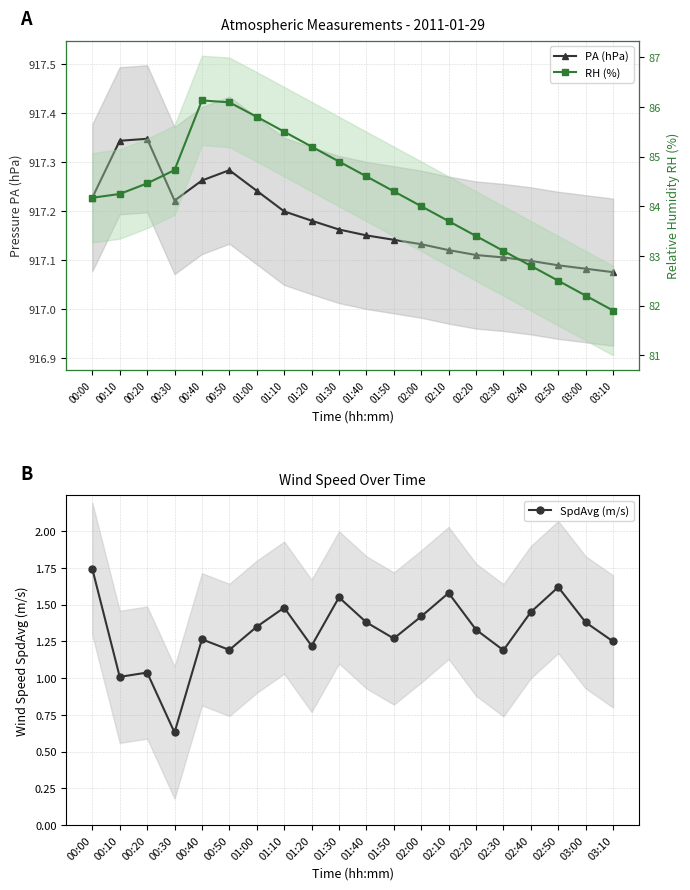

What is the label of the 2nd point from the right?

03:00